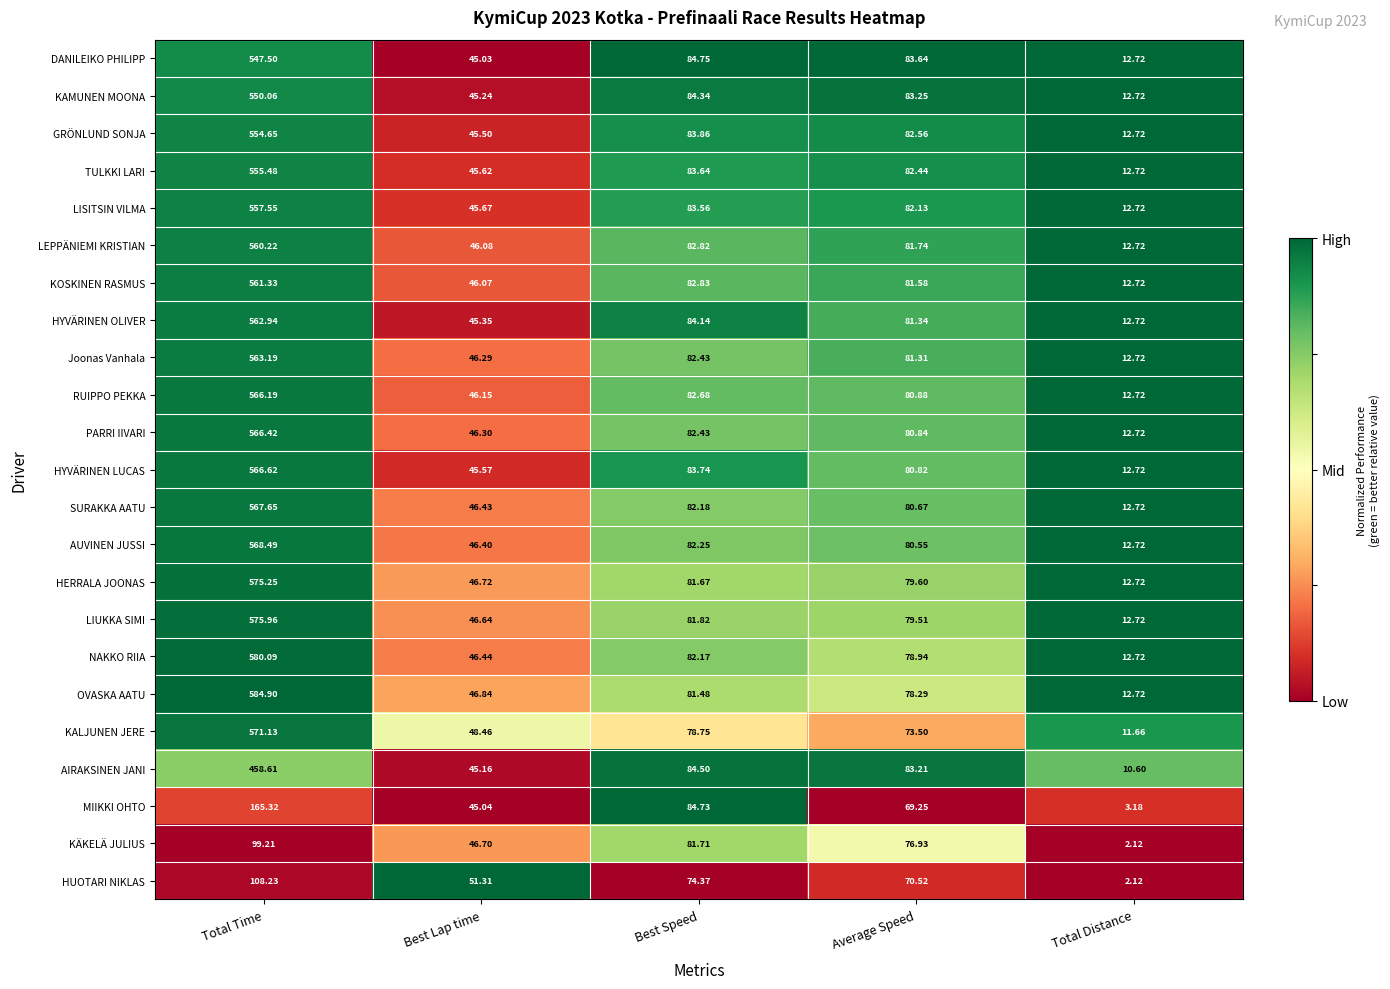

Which series changed the most between Average Speed and Total Distance?

KÄKELÄ JULIUS